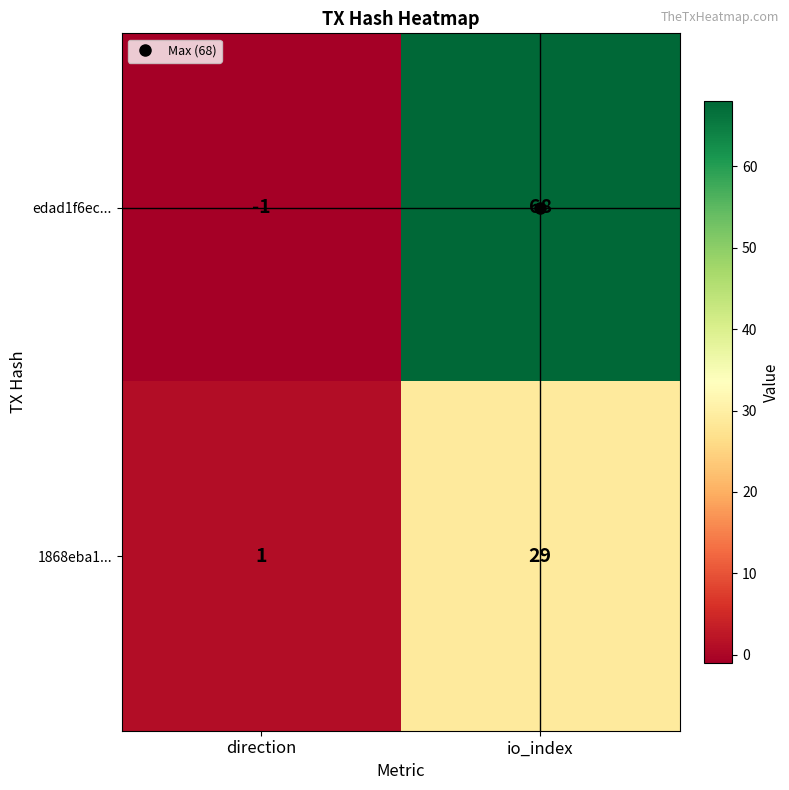

Where is 1868eba1... nearest to the value 15?

direction